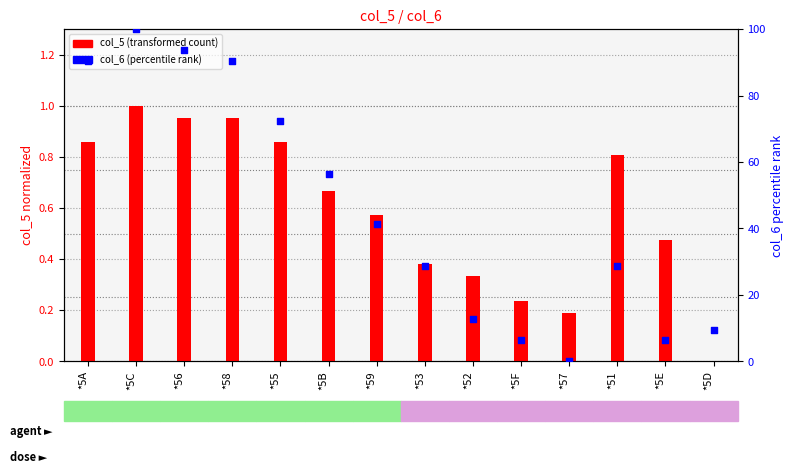

Is the value of col_5 (transformed count) at *5F greater than the value of col_6 (percentile rank) at *5D?

No